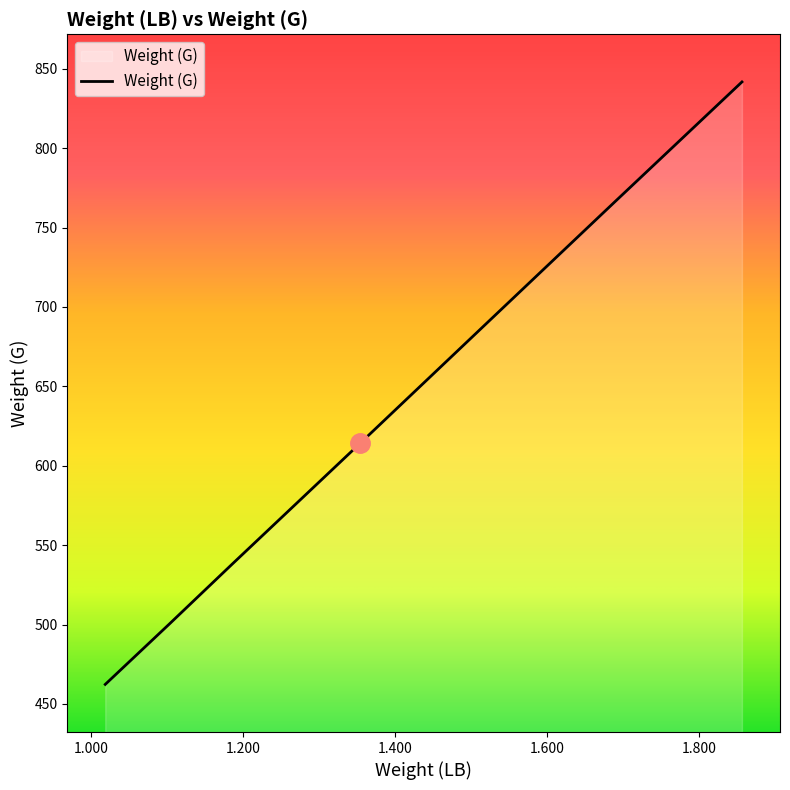

What is the smallest value displayed?

462.3